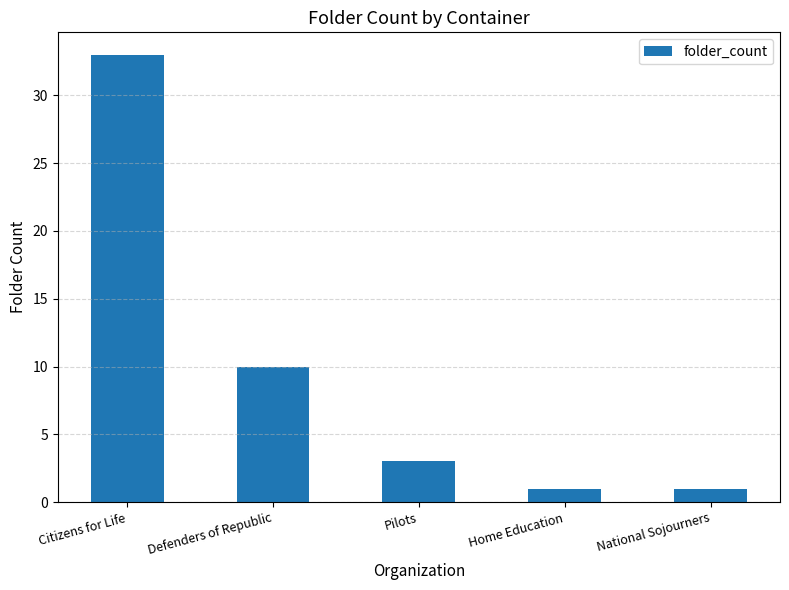

What is the minimum value shown in the chart?

1